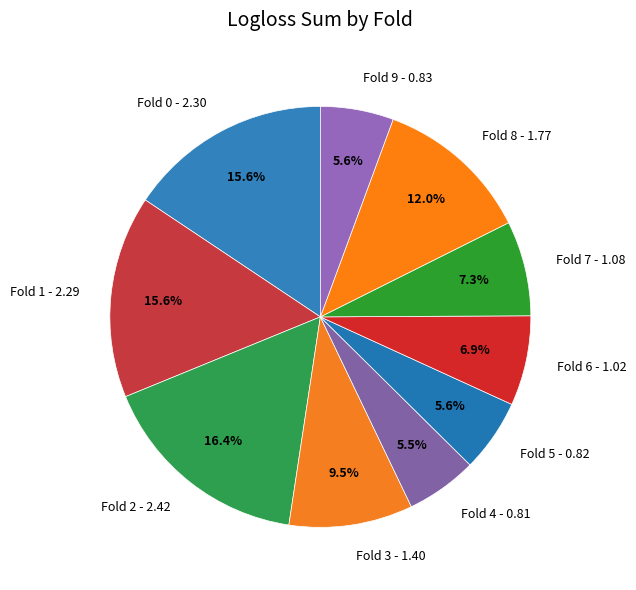

Does Fold 7 - 1.08 represent more than half of the total?

No